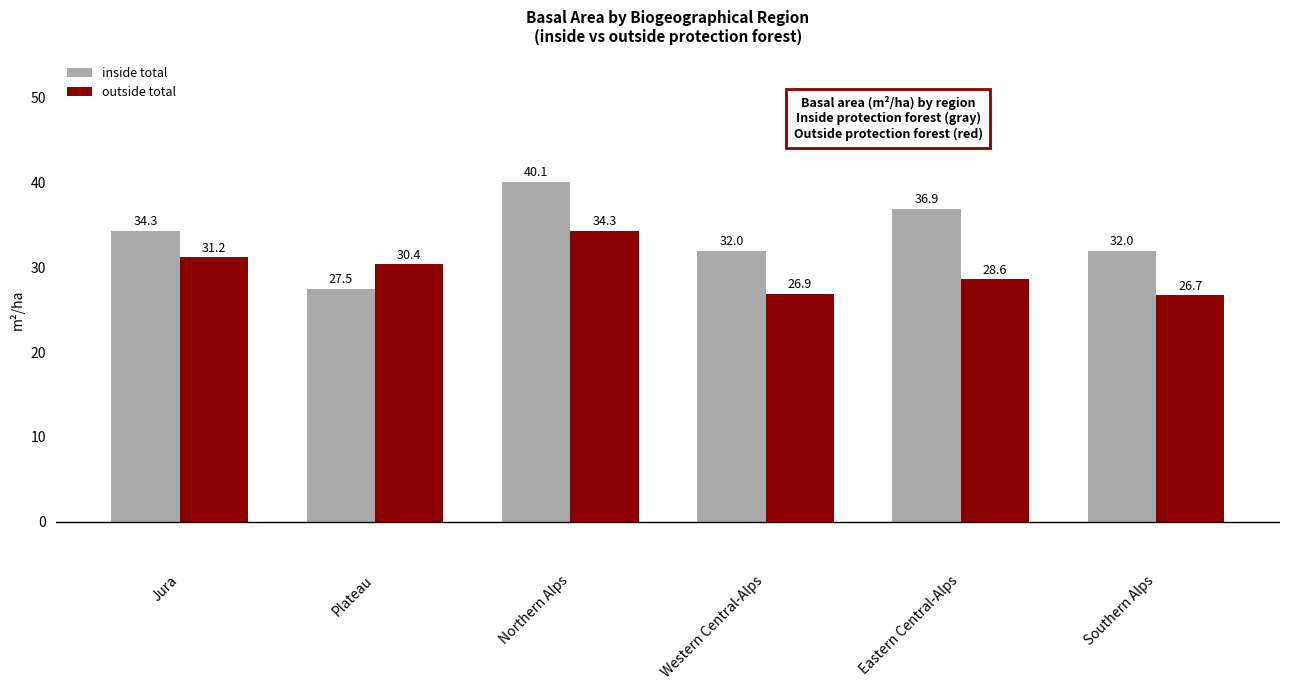

What is the total value across all series at Jura?

65.5